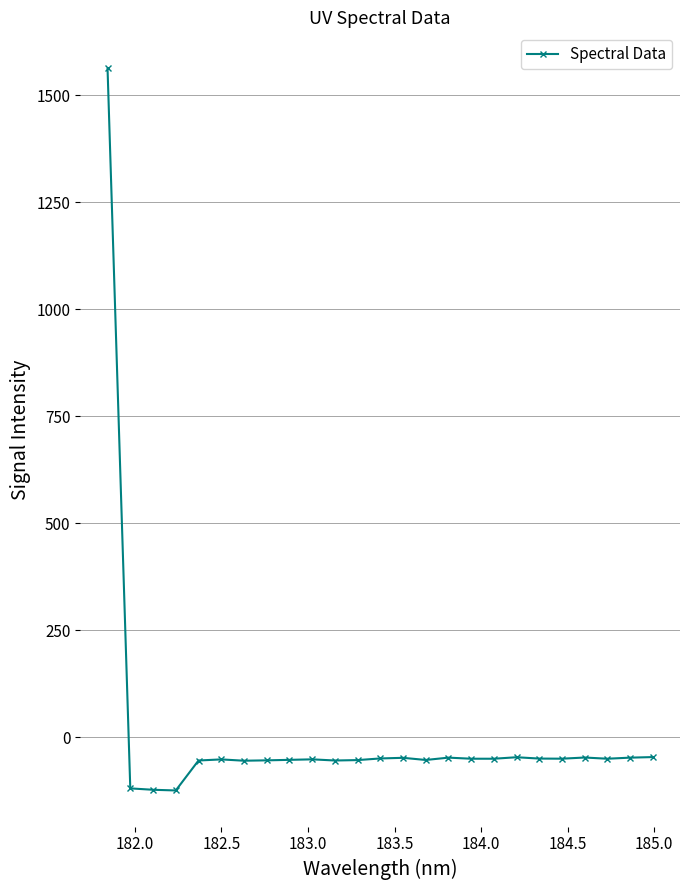

True or false: there are more than 1 points higher than both neighbors.

True